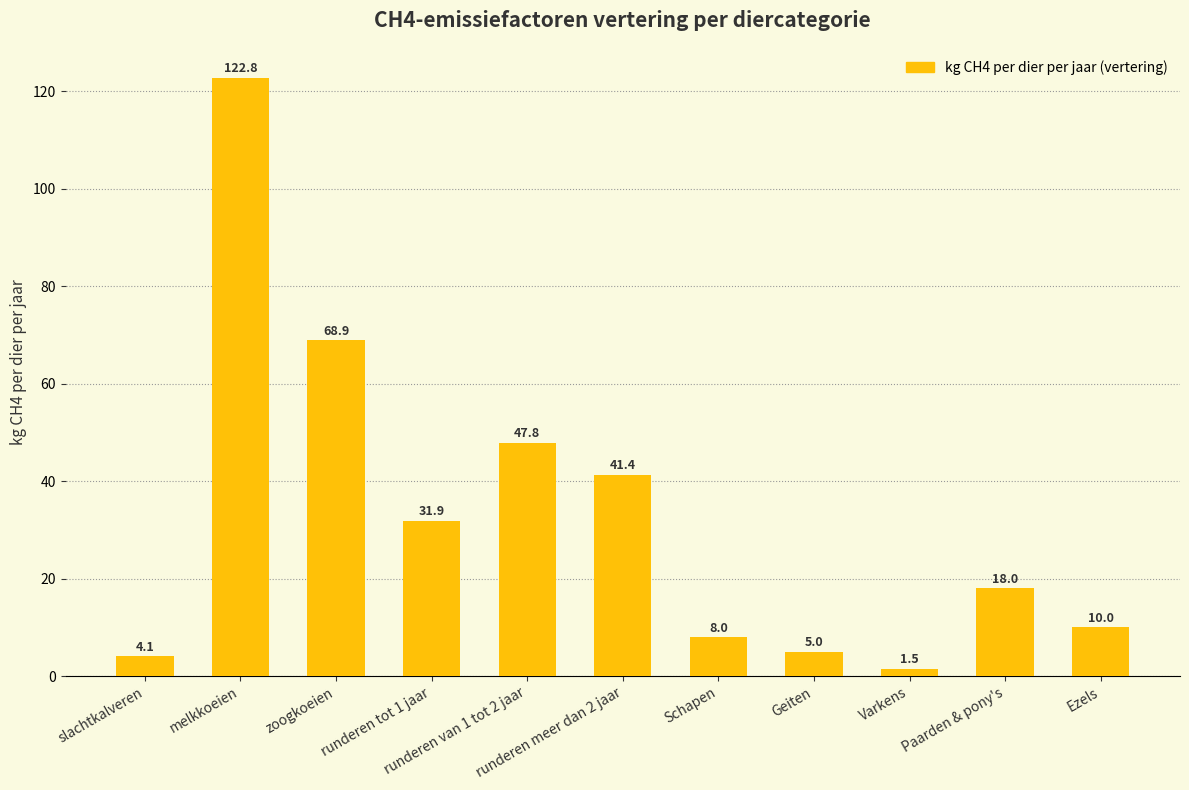

List the labels in order of value, largest first.

melkkoeien, zoogkoeien, runderen van 1 tot 2 jaar, runderen meer dan 2 jaar, runderen tot 1 jaar, Paarden & pony's, Ezels, Schapen, Geiten, slachtkalveren, Varkens